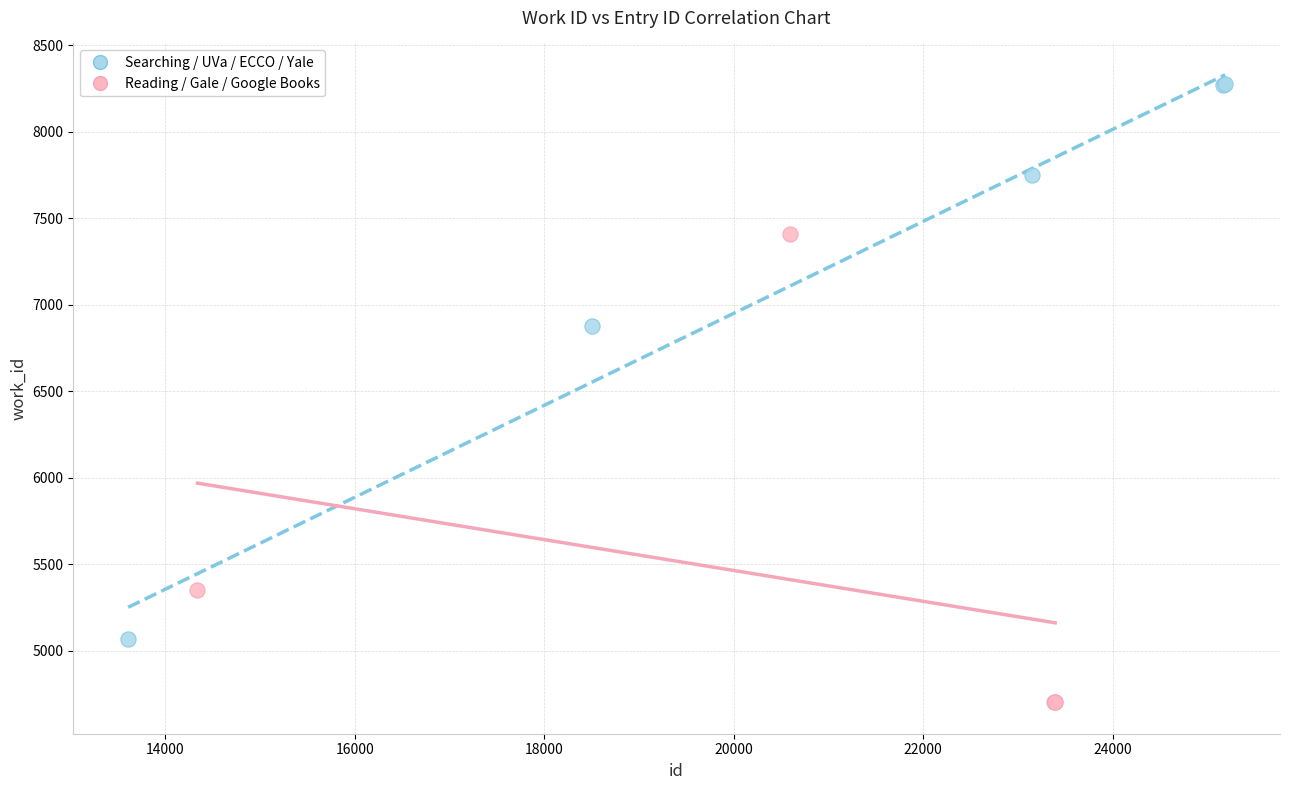

Which series reaches the maximum Y coordinate?

Searching / UVa / ECCO / Yale